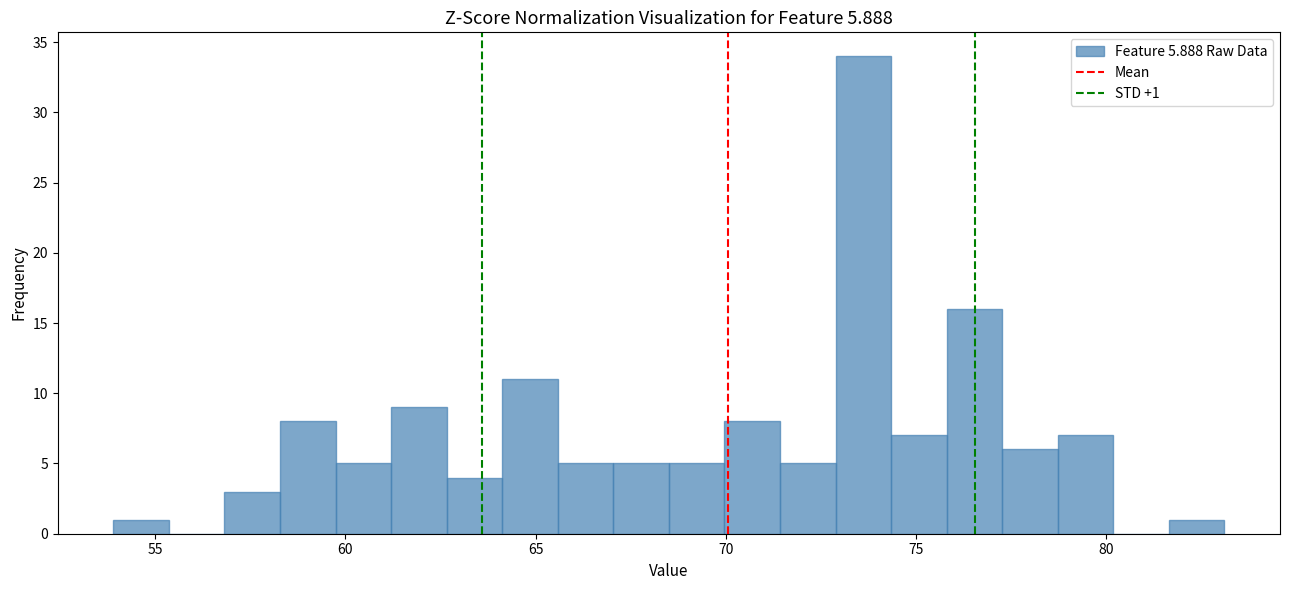

Around what value on the x-axis is the tallest bar? Give the approximate position of its centre, as read against the axis.

73.5